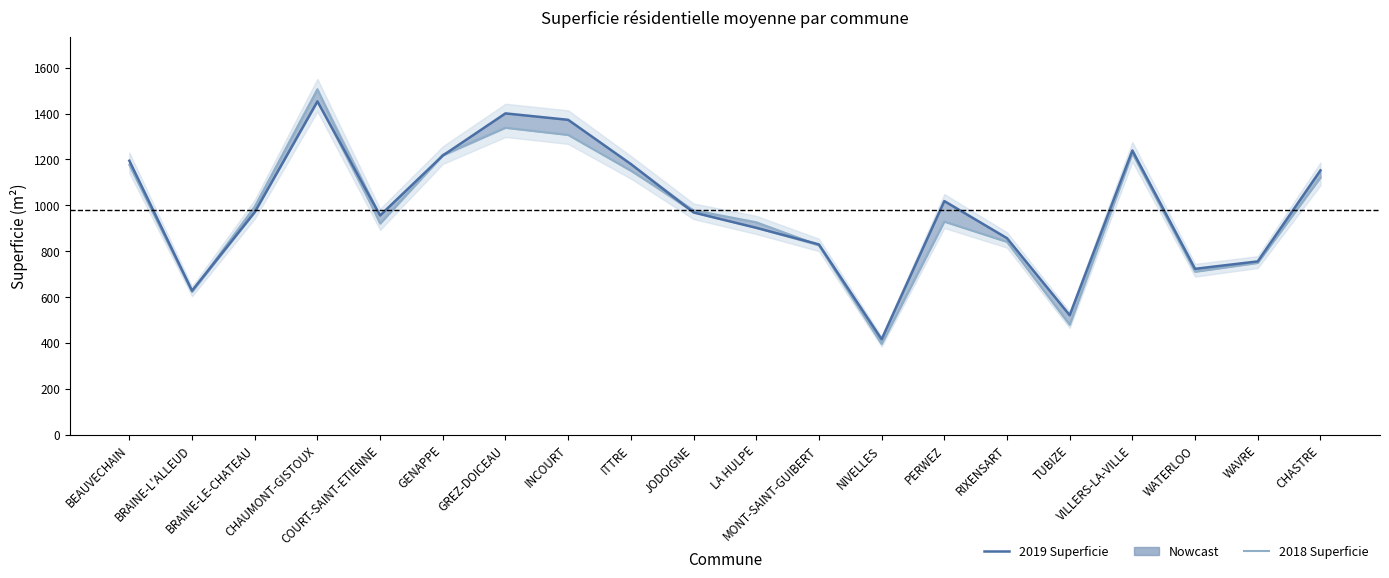

Which label corresponds to the smallest value in the chart?

NIVELLES